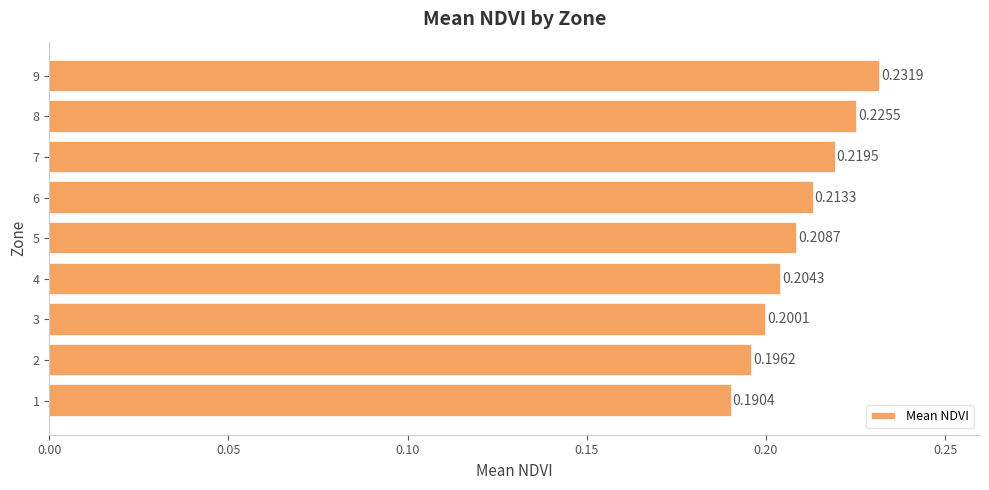

What is the sum of the values at 1 and 8?

0.4